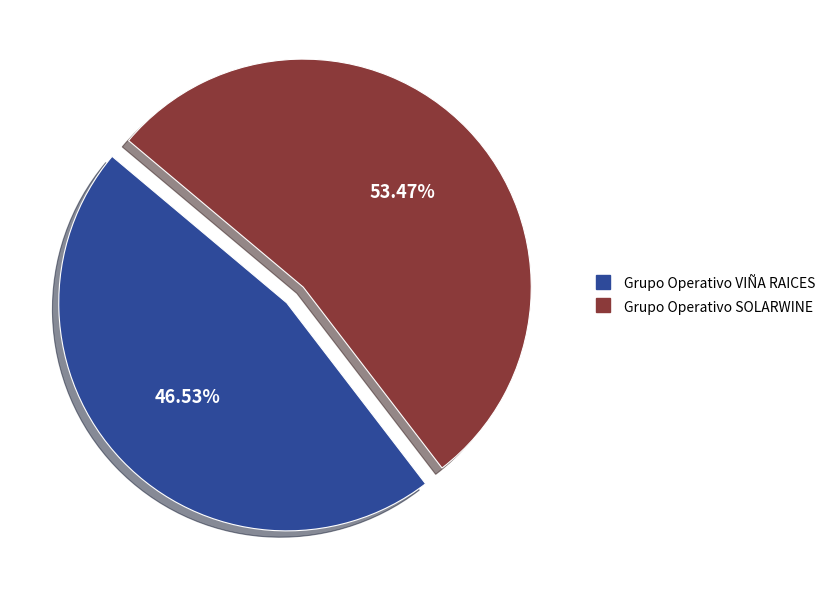

To the nearest percent, what percentage of the pie is Grupo Operativo SOLARWINE?

53%